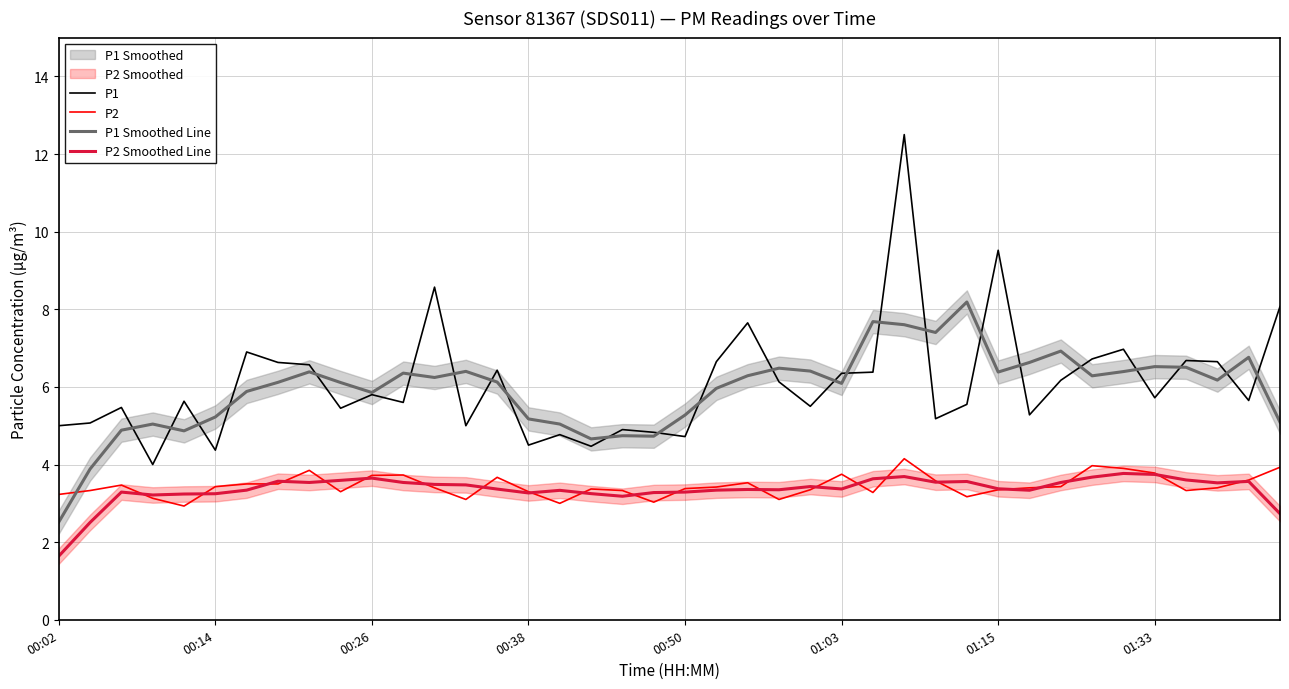

At how many categories does at least one series exceed 11?

1